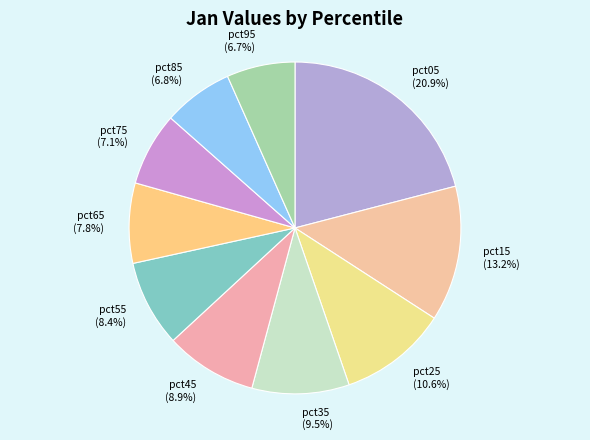

What percentage is the pct65 slice, to the nearest percent?

8%